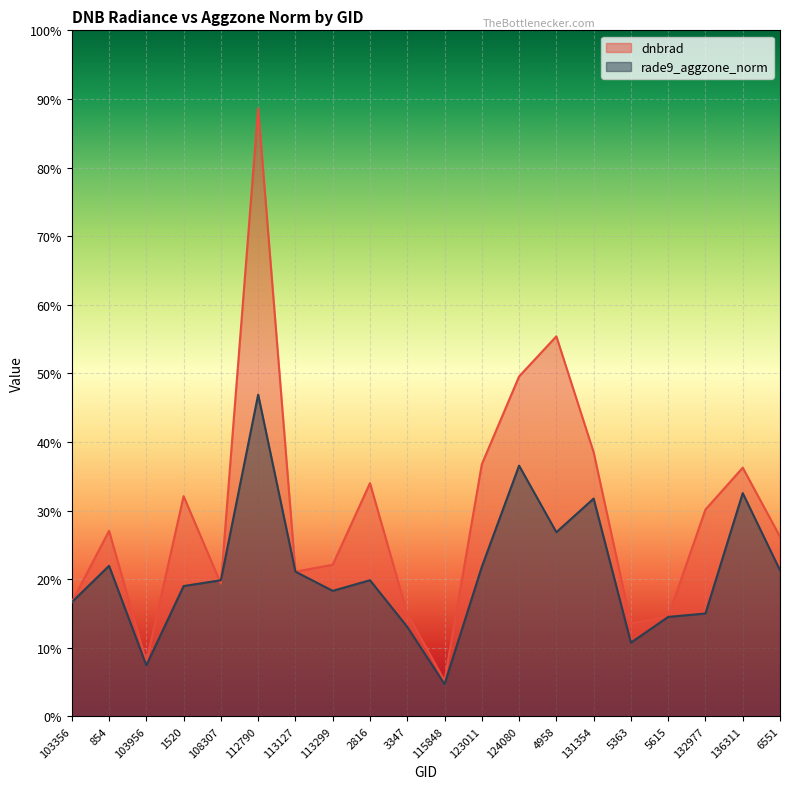

How many distinct data groups are displayed?

2